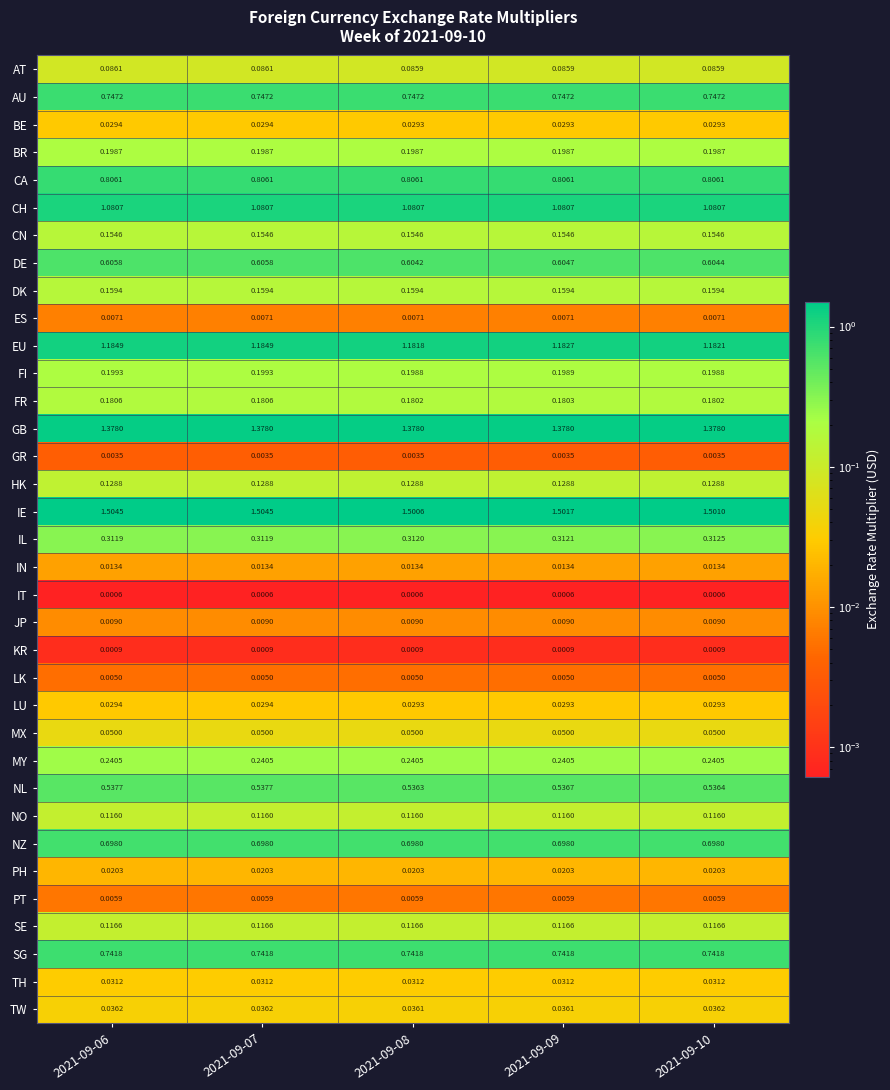

Is the value of CA at 2021-09-09 greater than the value of IE at 2021-09-06?

No